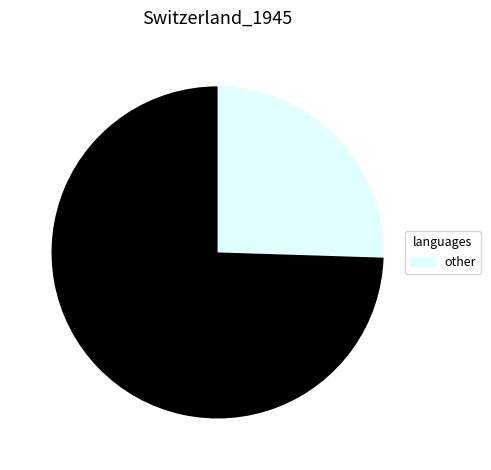

Does any single category account for the majority?

Yes